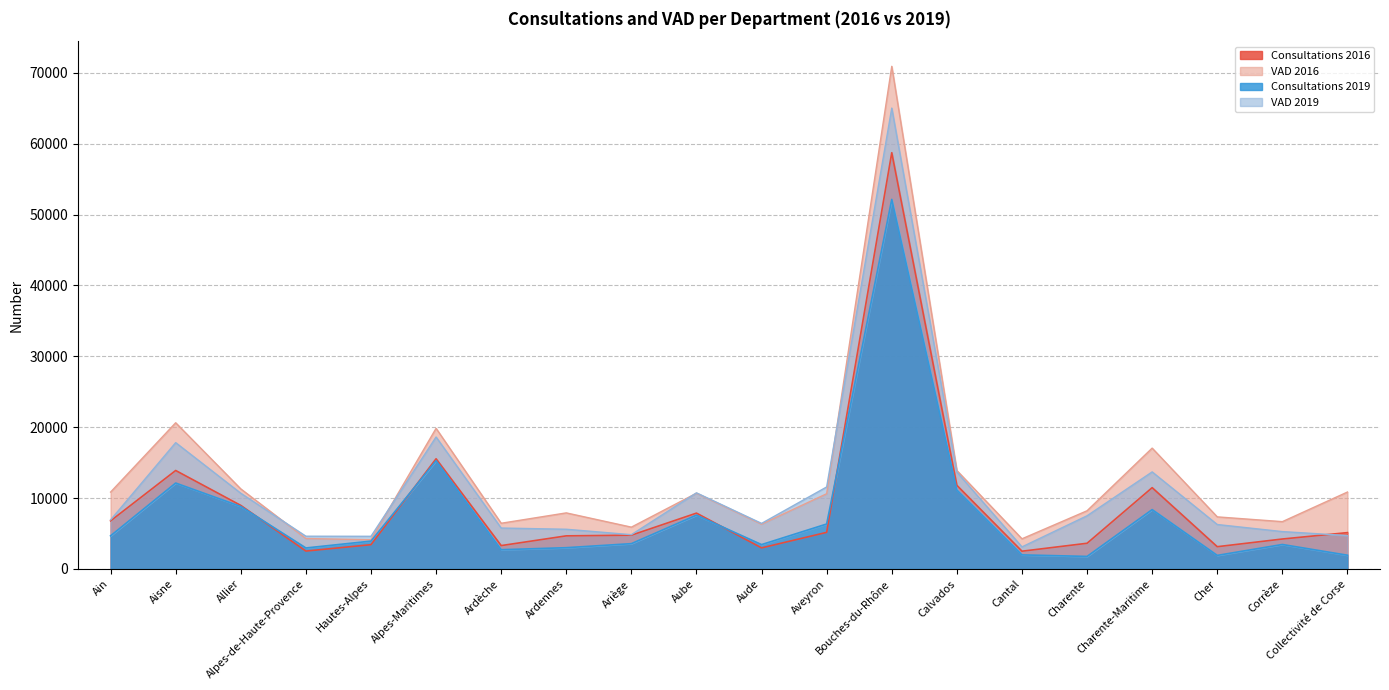

List the labels in order of Consultations 2016 value, smallest first.

Cantal, Alpes-de-Haute-Provence, Aude, Cher, Ardèche, Hautes-Alpes, Charente, Corrèze, Ardennes, Ariège, Collectivité de Corse, Aveyron, Ain, Aube, Allier, Charente-Maritime, Calvados, Aisne, Alpes-Maritimes, Bouches-du-Rhône